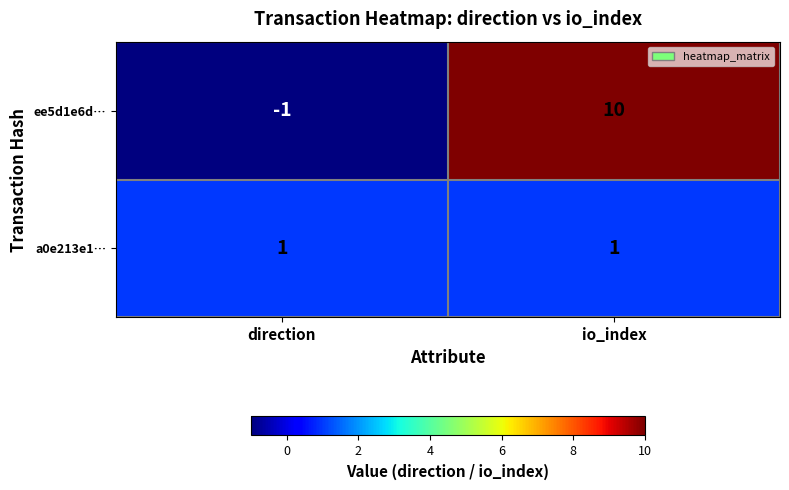

The ee5d1e6d… series shows -1 at direction. True or false?

True